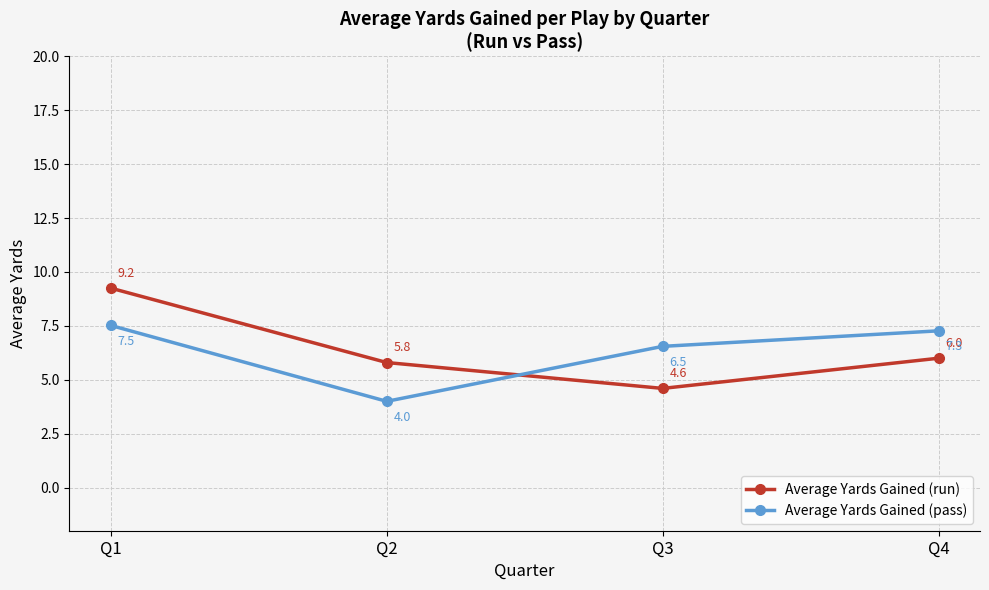

At which label is Average Yards Gained (run) closest to 6?

Q4